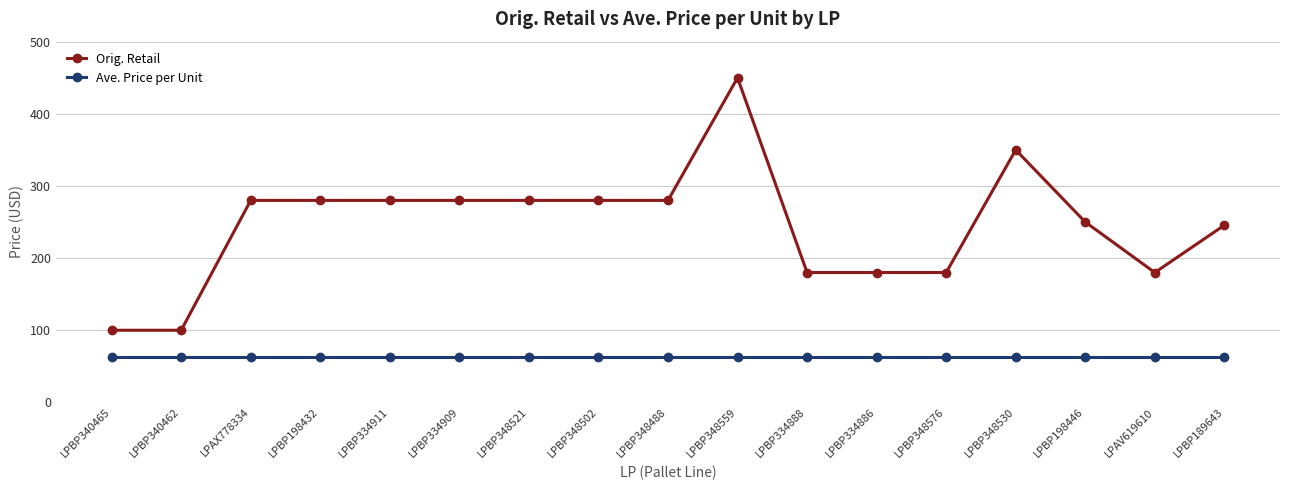

Which series changed the most between LPBP340462 and LPAX778334?

Orig. Retail